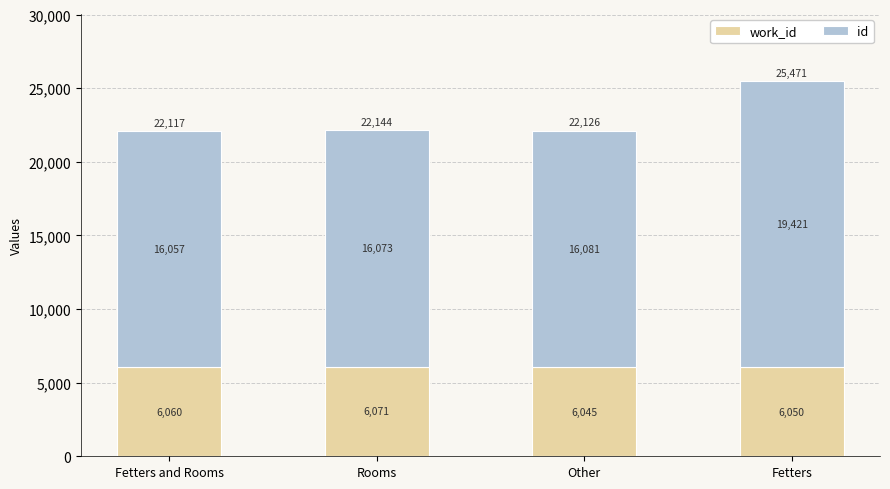

At which category is the sum across all series the highest?

Fetters